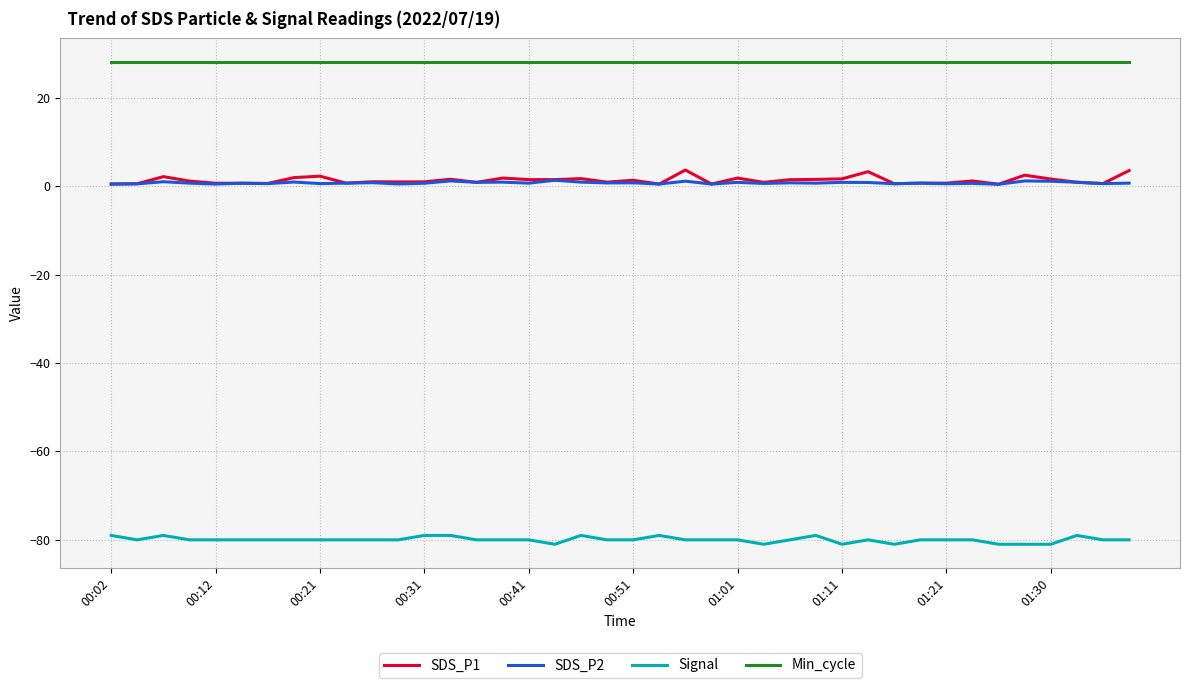

What is the smallest value displayed?

-81.0